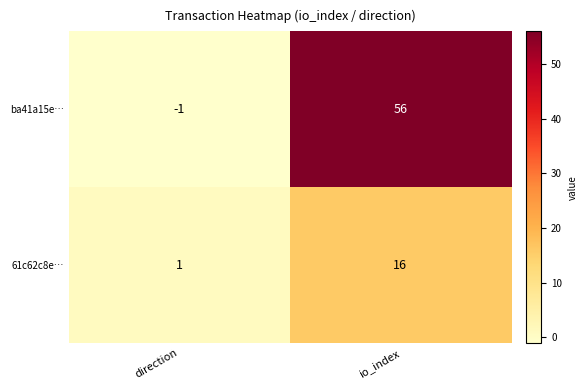

Which series has the largest total across all categories?

ba41a15e…